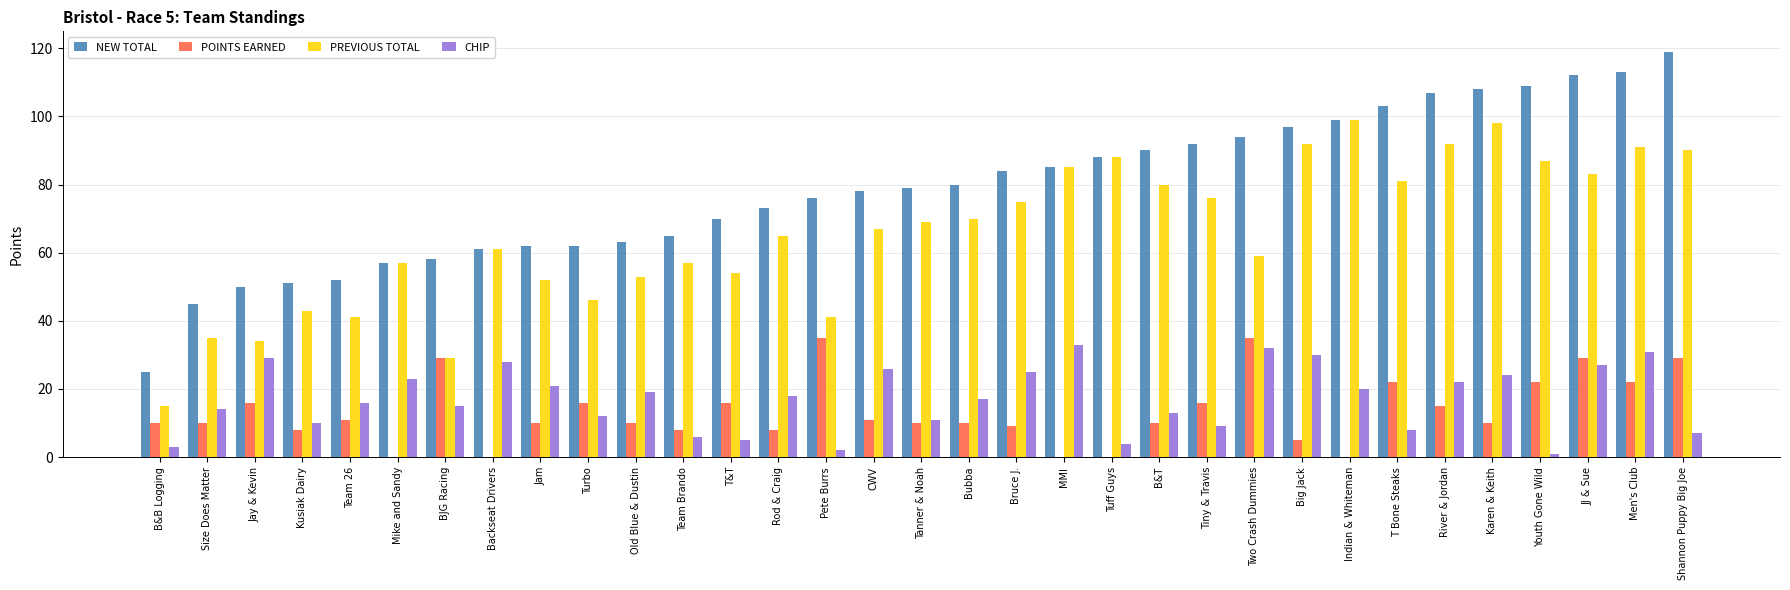

Does the chart contain stacked bars?

No